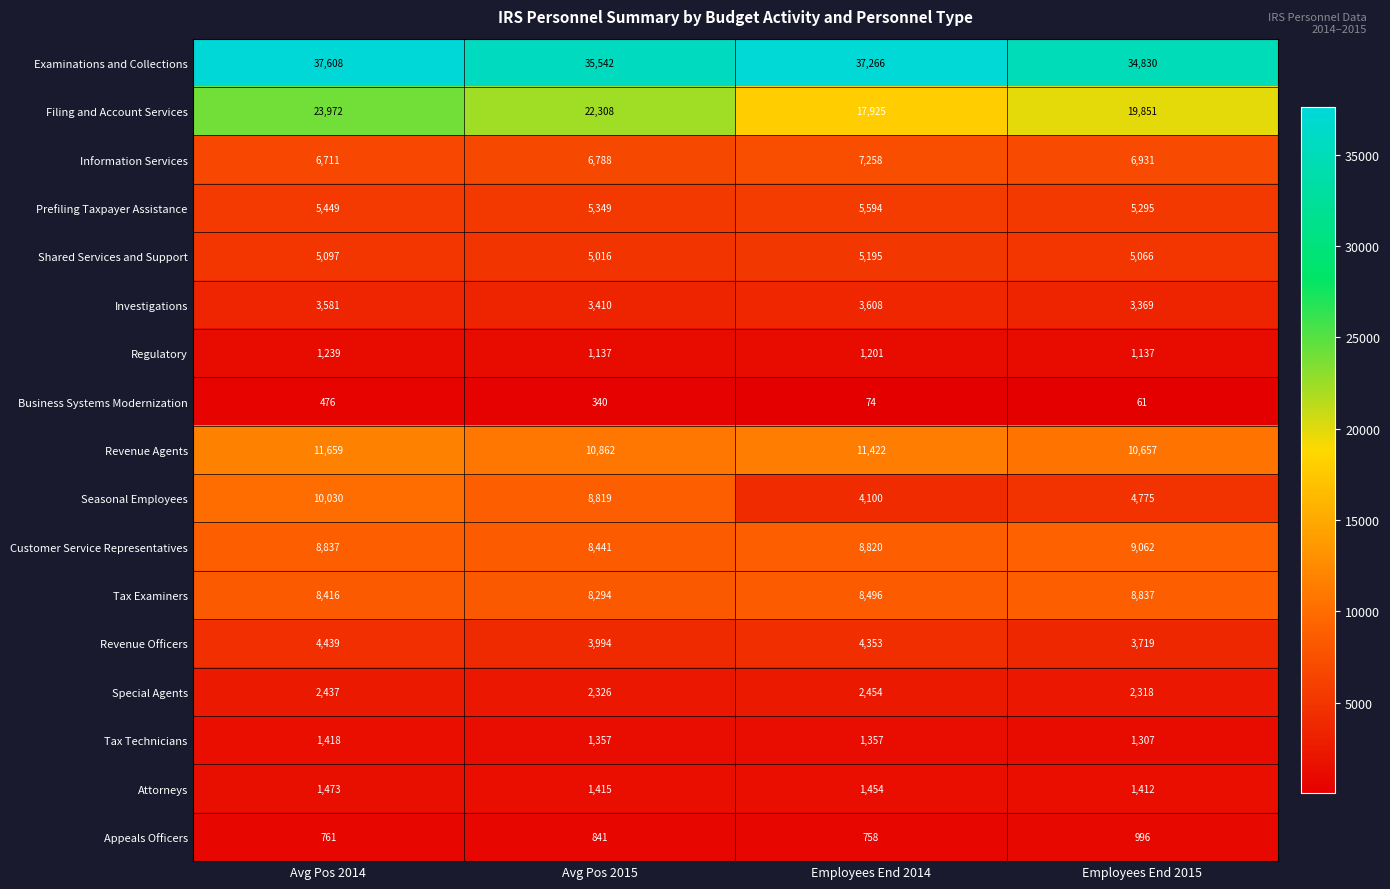

Is it true that Attorneys equals 424 at Avg Pos 2014?

False